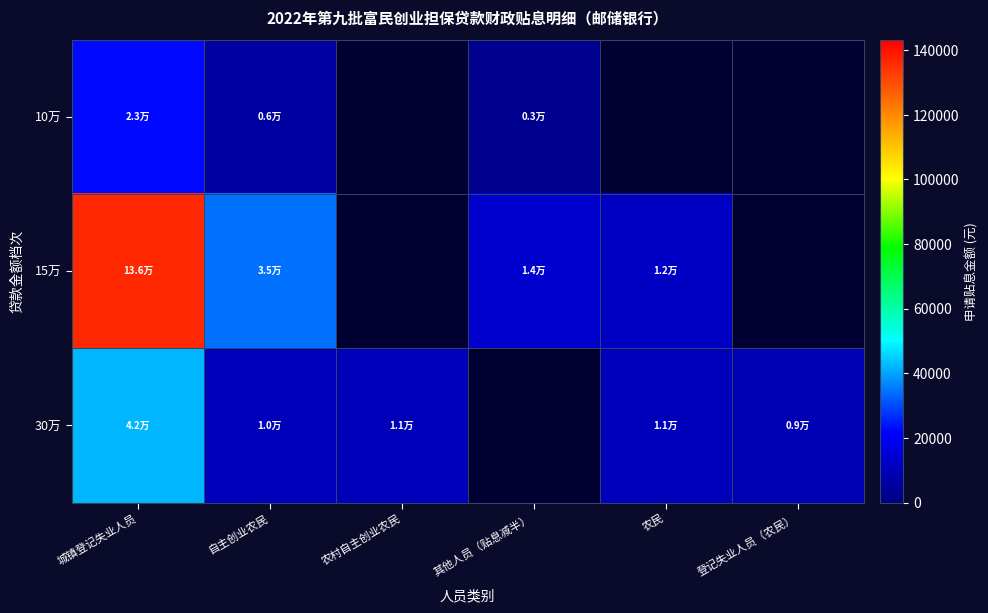

What is the total value across all series at 城镇登记失业人员?

201401.7